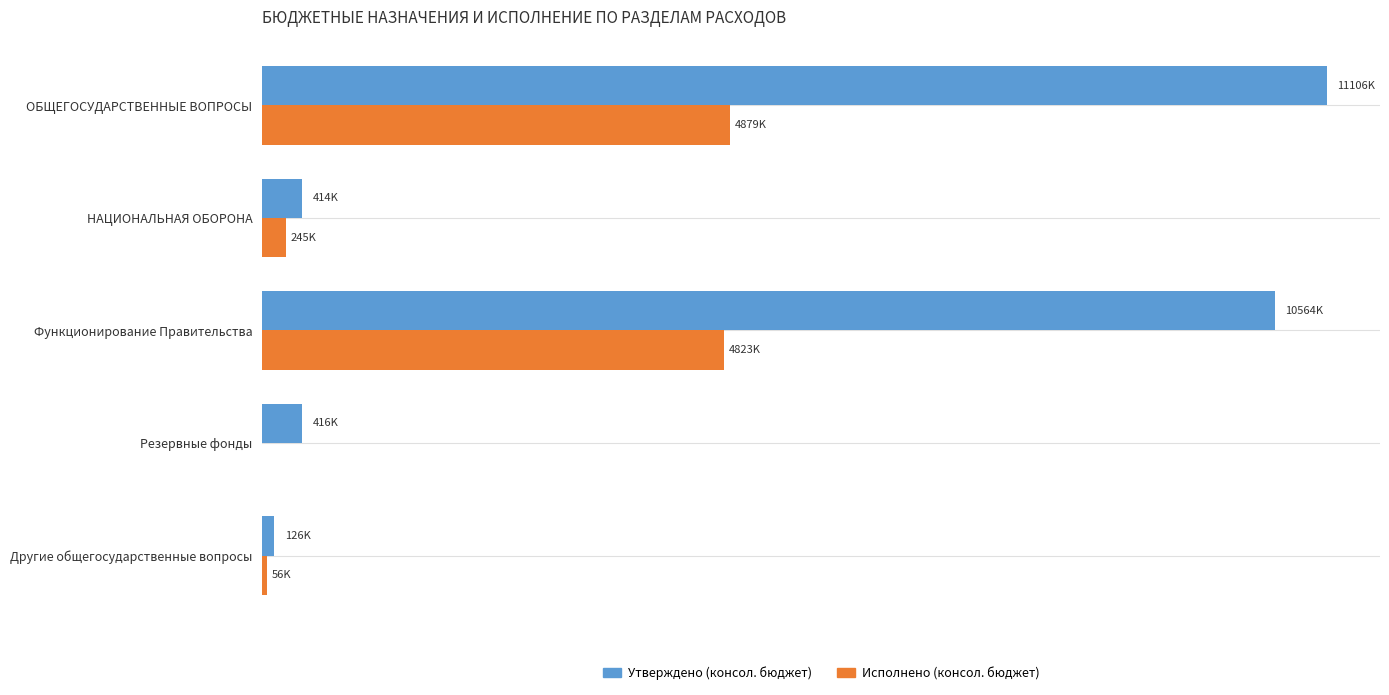

Which series has the largest total across all categories?

Утверждено (консол. бюджет)